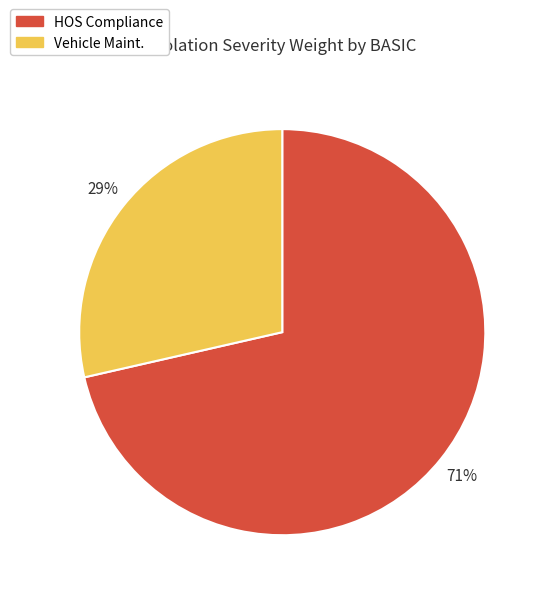

True or false: HOS Compliance accounts for 84% of the total.

False